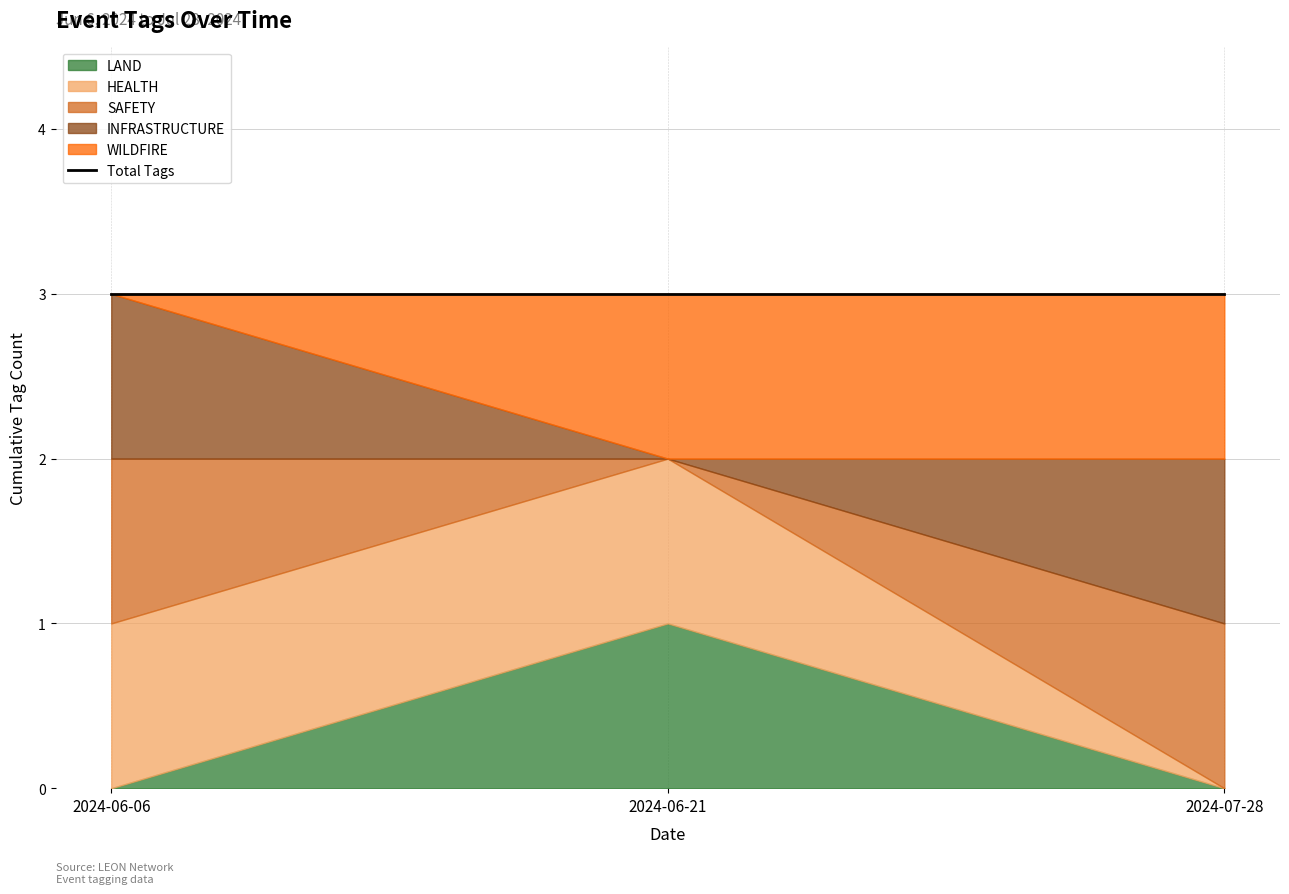

What is the sum of the LAND values at 2024-06-21 and 2024-06-06?

1